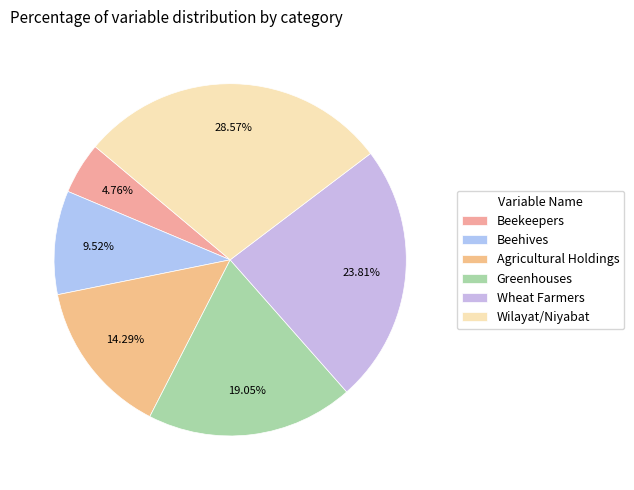

To the nearest percent, what is the average slice percentage?

17%